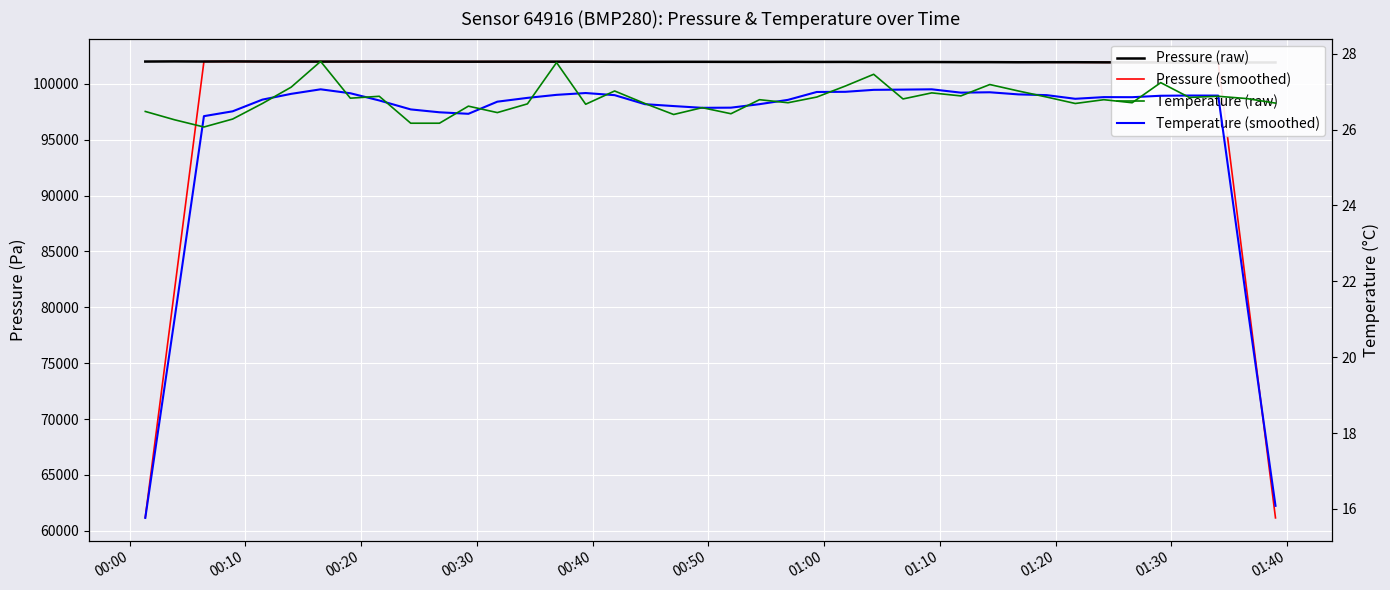

Count the number of categories in the chart.

40